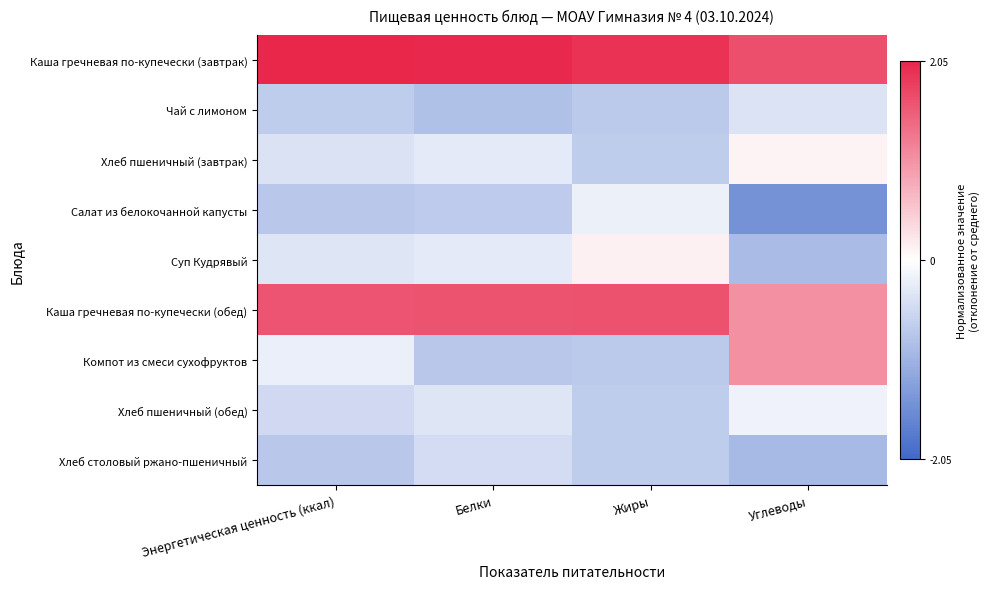

Reading right to left, extract all data points from this chart.

Каша гречневая по-купечески (завтрак): Углеводы=1.7	Жиры=1.9	Белки=2.0	Энергетическая ценность (ккал)=2.1
Чай с лимоном: Углеводы=-0.4	Жиры=-0.7	Белки=-0.8	Энергетическая ценность (ккал)=-0.7
Хлеб пшеничный (завтрак): Углеводы=0.1	Жиры=-0.7	Белки=-0.3	Энергетическая ценность (ккал)=-0.4
Салат из белокочанной капусты: Углеводы=-1.5	Жиры=-0.2	Белки=-0.7	Энергетическая ценность (ккал)=-0.8
Суп Кудрявый: Углеводы=-0.9	Жиры=0.1	Белки=-0.3	Энергетическая ценность (ккал)=-0.3
Каша гречневая по-купечески (обед): Углеводы=1.1	Жиры=1.6	Белки=1.6	Энергетическая ценность (ккал)=1.6
Компот из смеси сухофруктов: Углеводы=1.0	Жиры=-0.7	Белки=-0.7	Энергетическая ценность (ккал)=-0.2
Хлеб пшеничный (обед): Углеводы=-0.2	Жиры=-0.7	Белки=-0.3	Энергетическая ценность (ккал)=-0.5
Хлеб столовый ржано-пшеничный: Углеводы=-0.9	Жиры=-0.7	Белки=-0.5	Энергетическая ценность (ккал)=-0.7